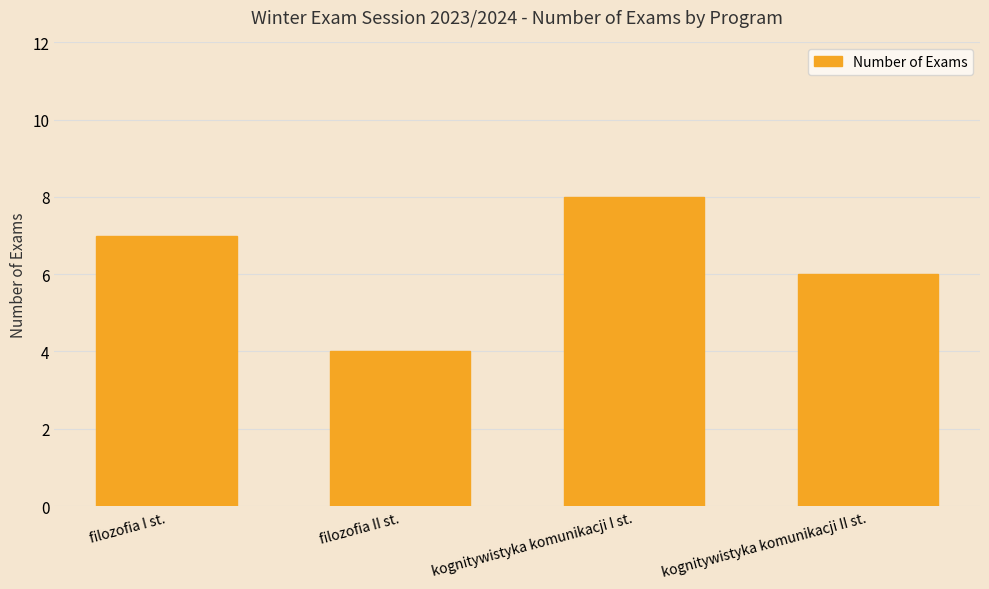

True or false: the data shows 1 at filozofia II st..

False